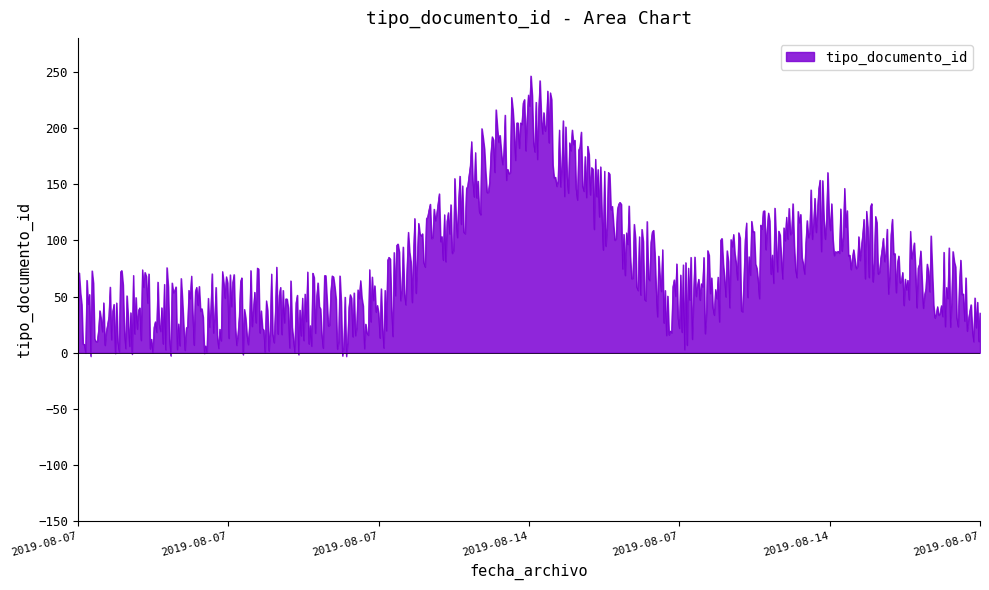

What is the difference between the maximum and minimum values?

249.4